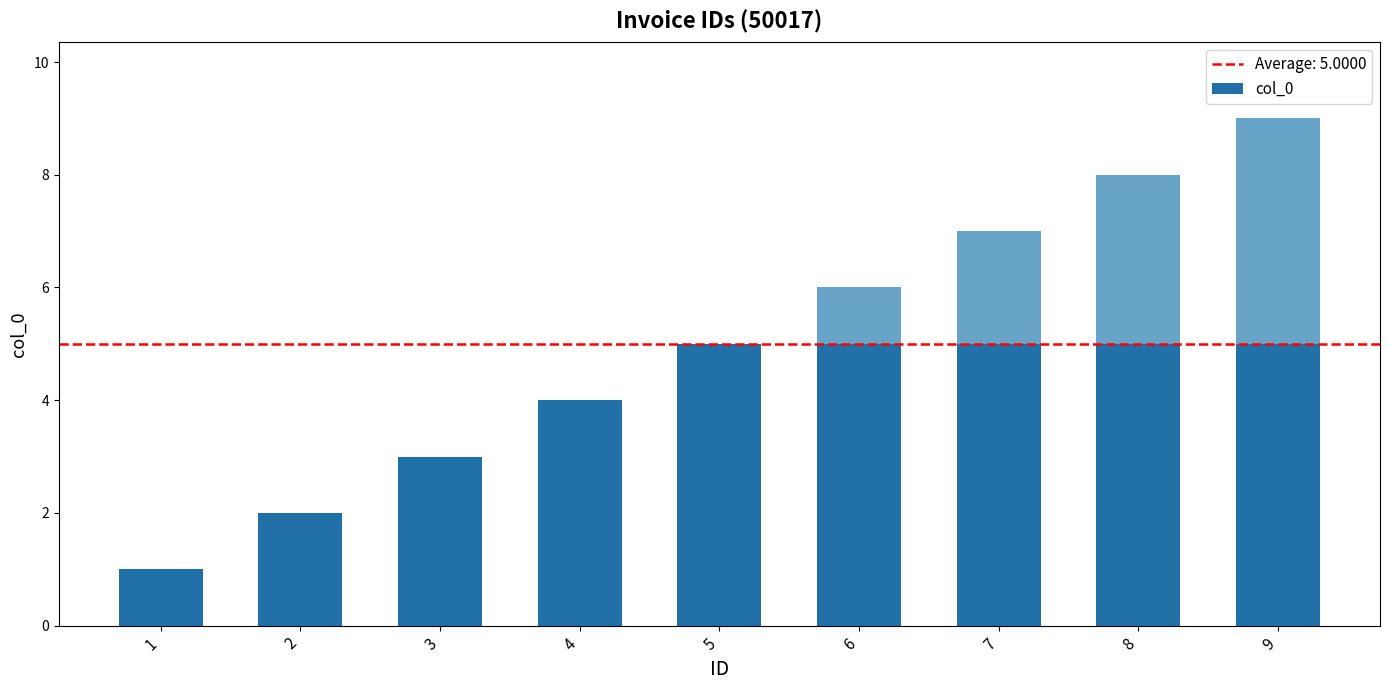

What is the difference between the maximum and minimum values?

8